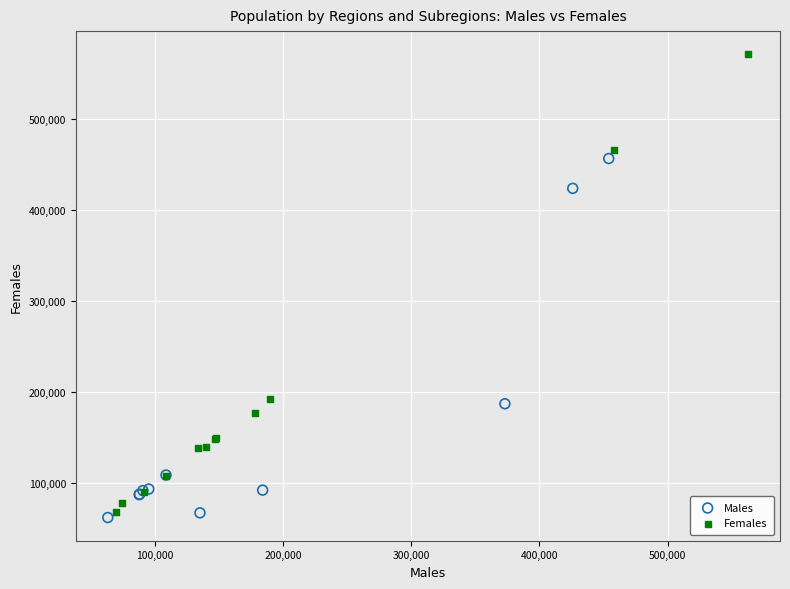

Which series reaches the maximum Y coordinate?

Females